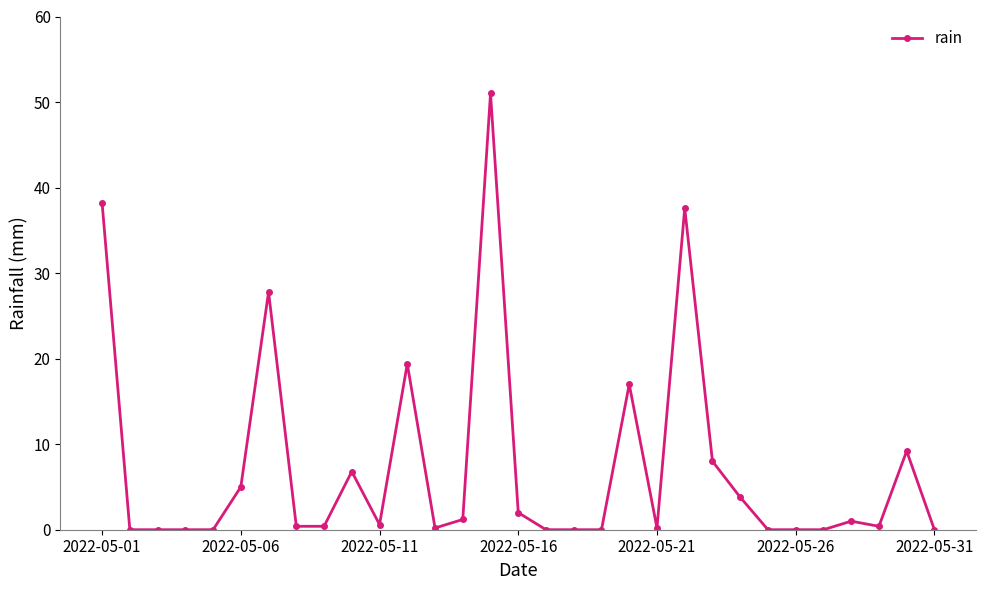

True or false: there are more than 0 points higher than both neighbors.

True